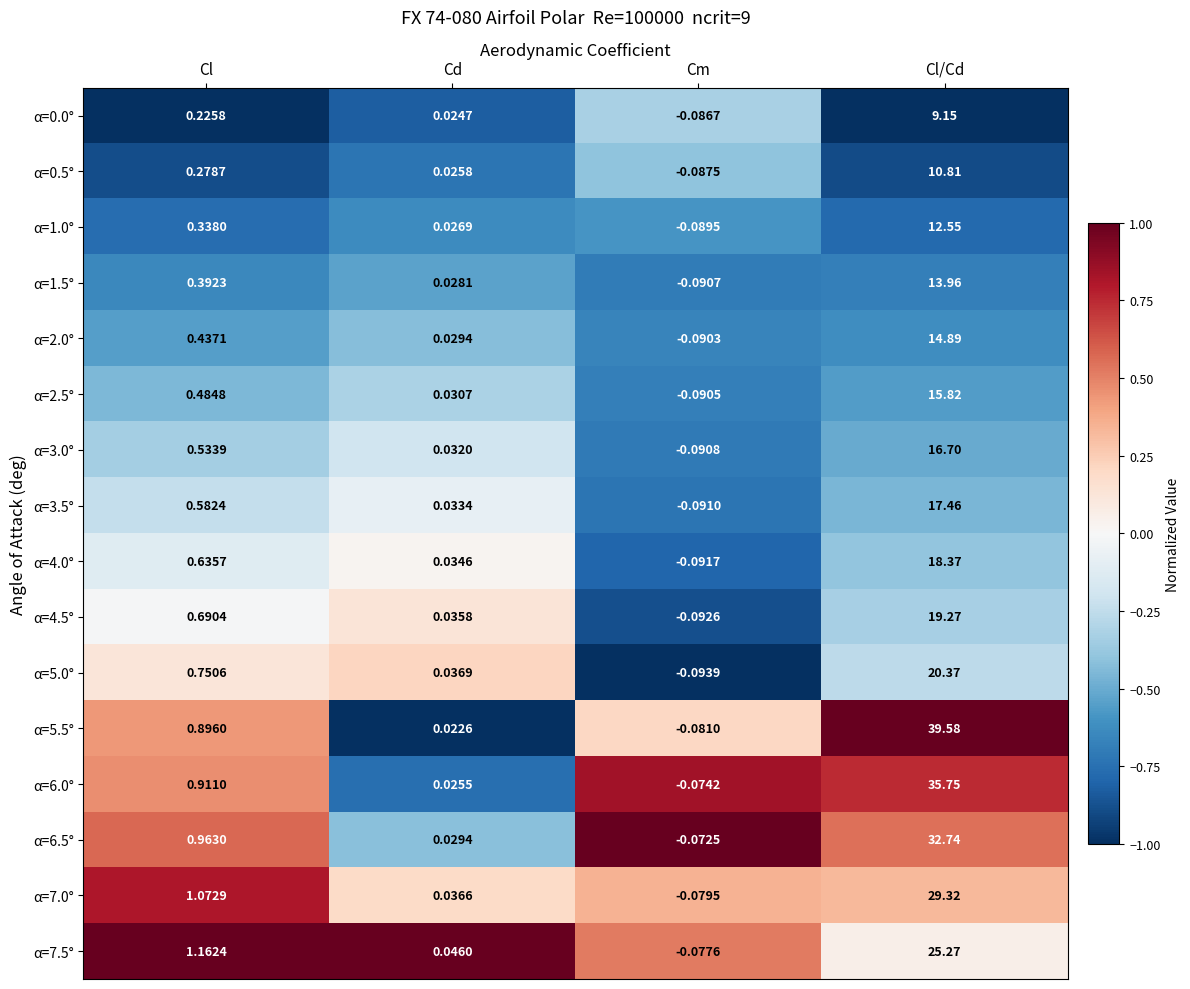

What is the total value across all series at Cl/Cd?

332.0